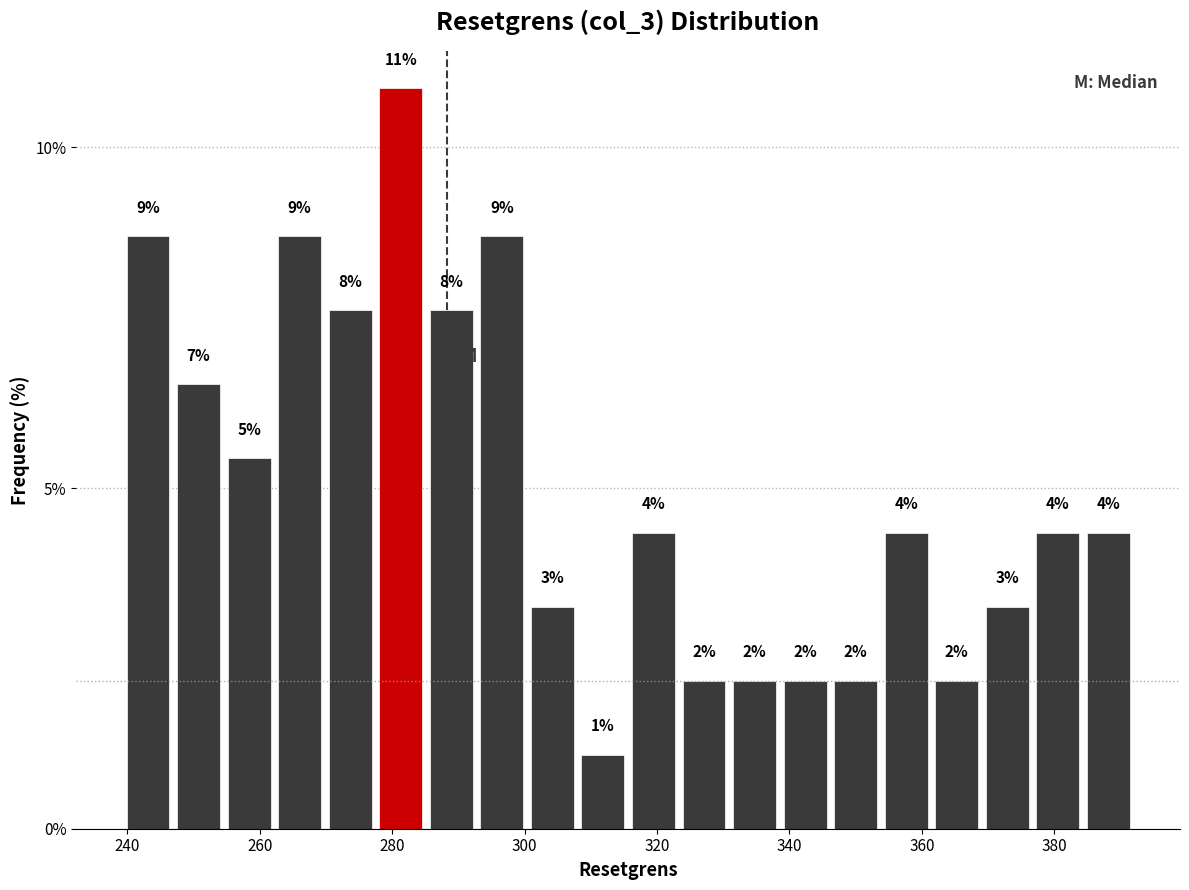

Read against the x-axis, roughly where is the centre of the tallest bar?

282